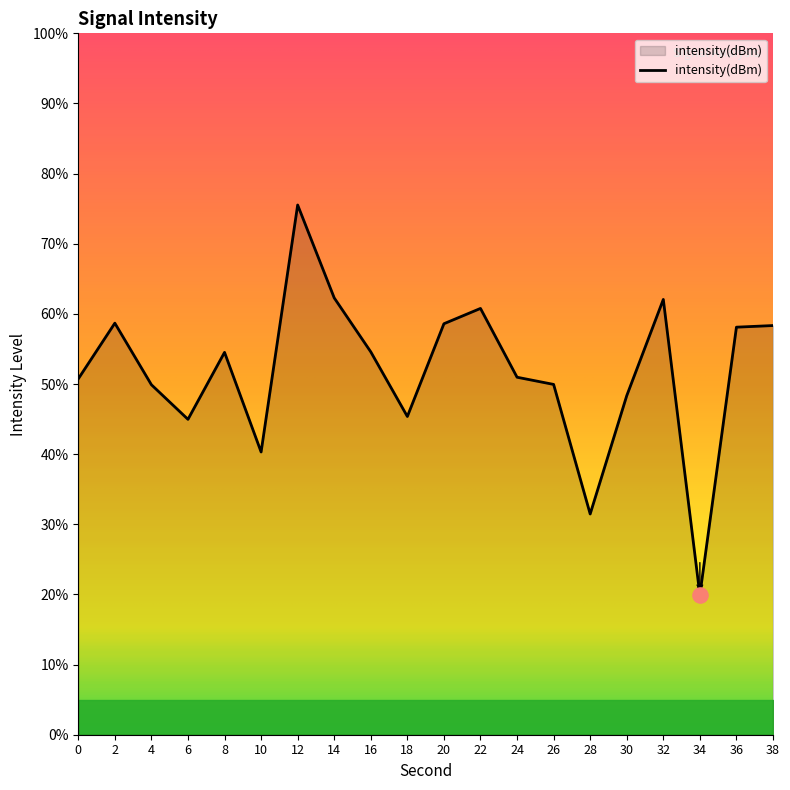

Between 36 and 4, which is larger?

36